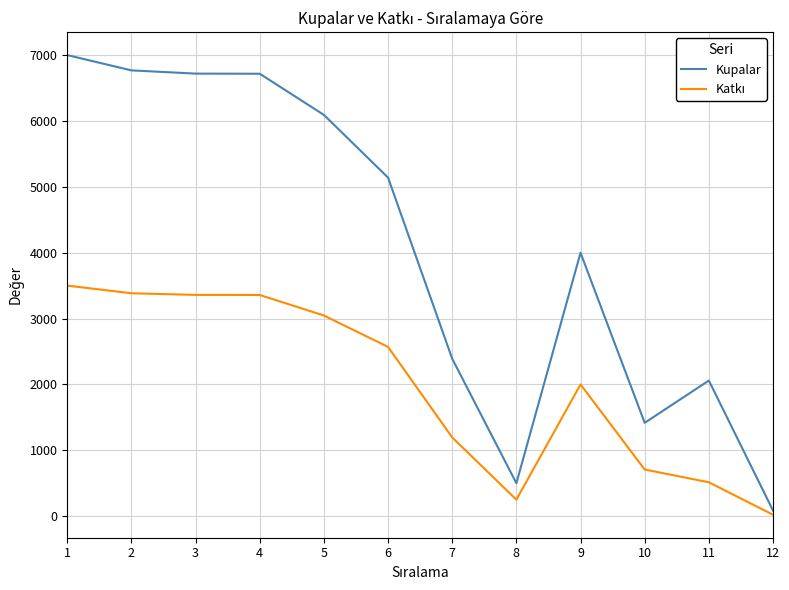

Which series has the largest total across all categories?

Kupalar